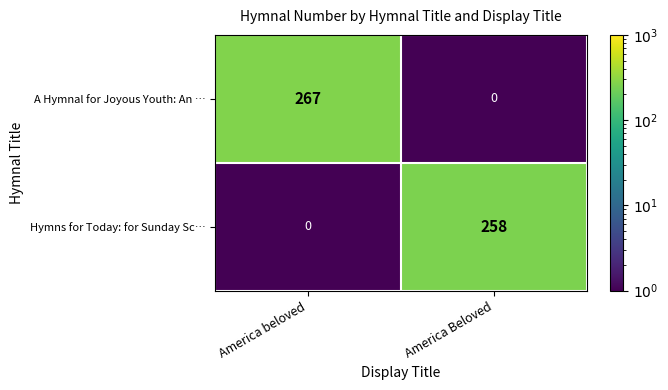

What is the difference between the highest and lowest values at America beloved?

266.9